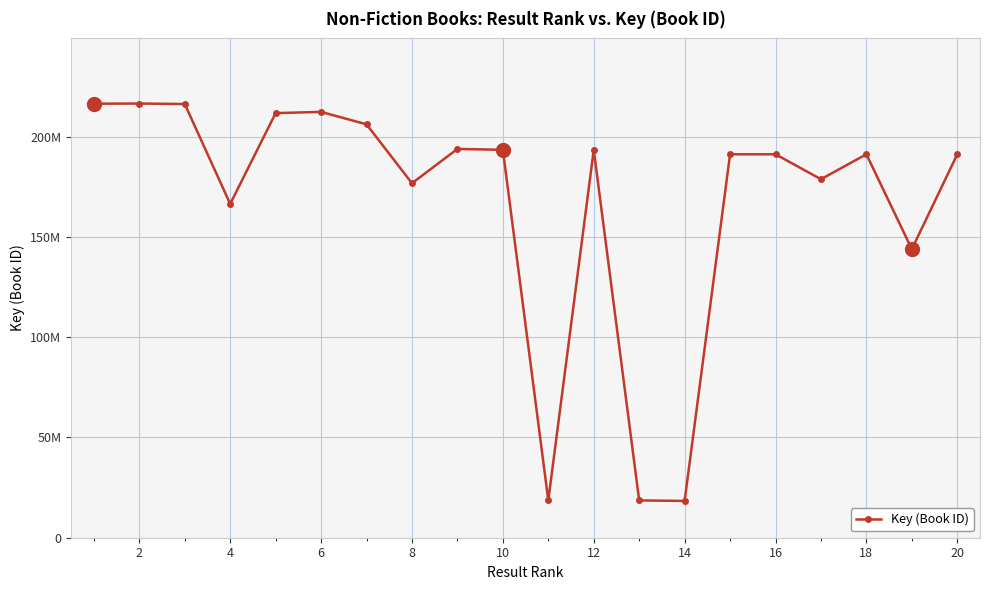

Does the chart have visible grid lines?

Yes